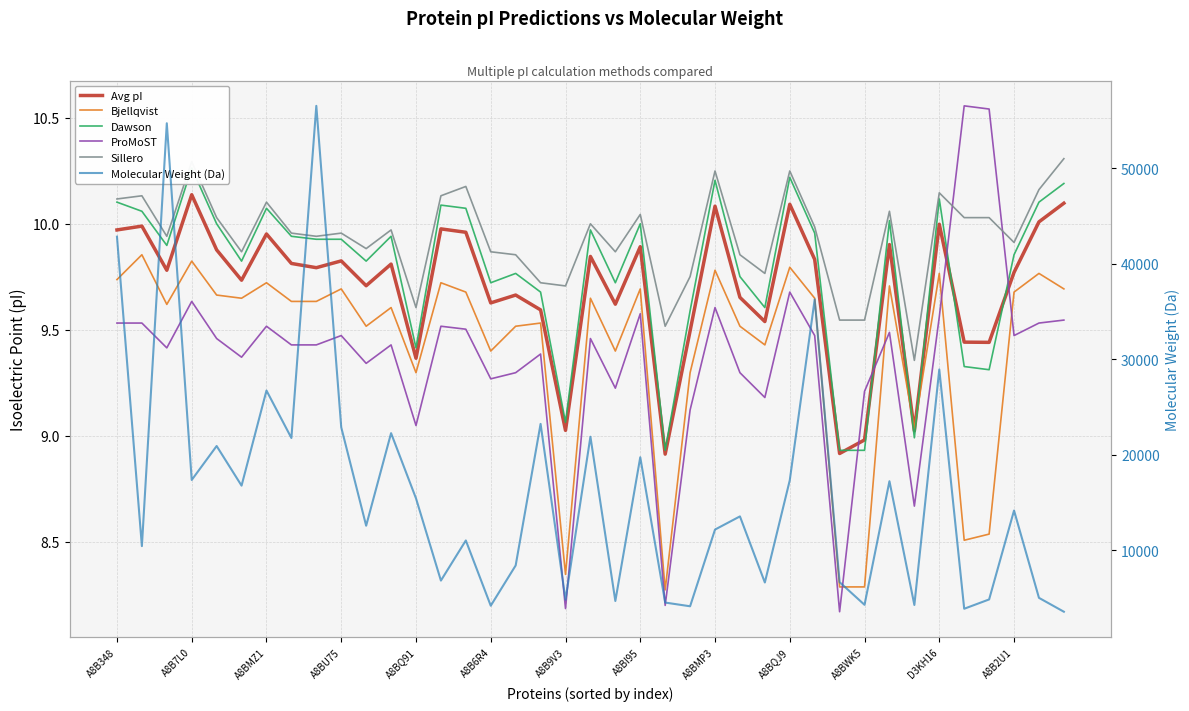

What is the greatest value displayed?

56551.9